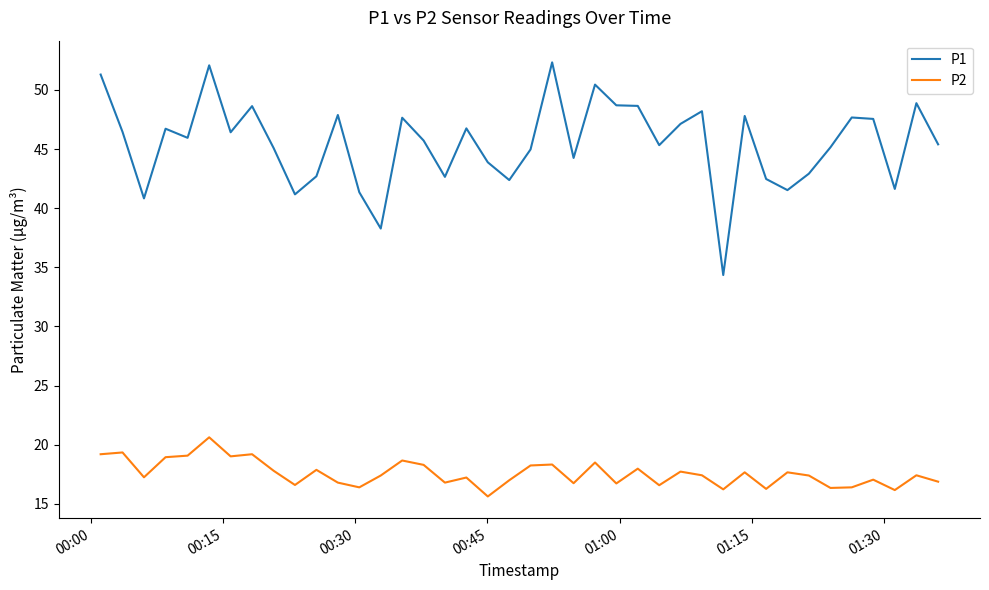

True or false: P1 and P2 cross at least once.

False